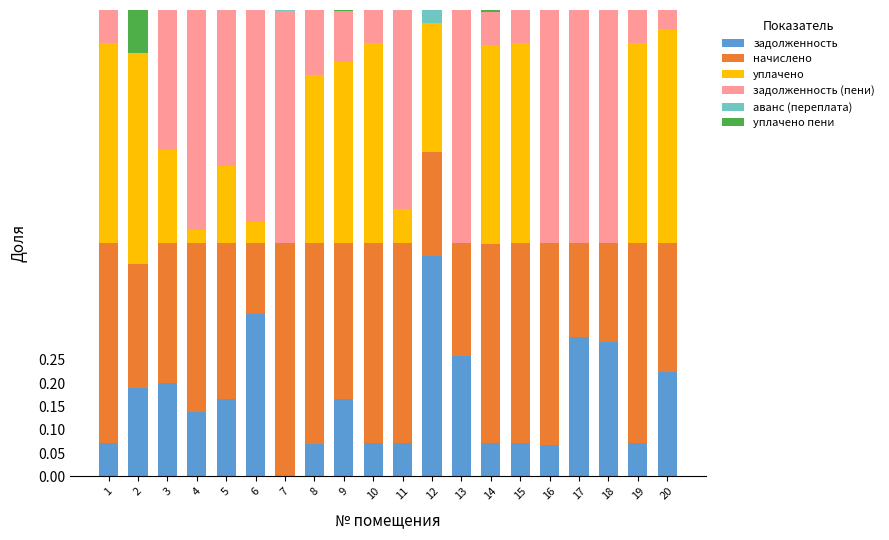

The value of задолженность at 6 is 0.6. True or false?

False